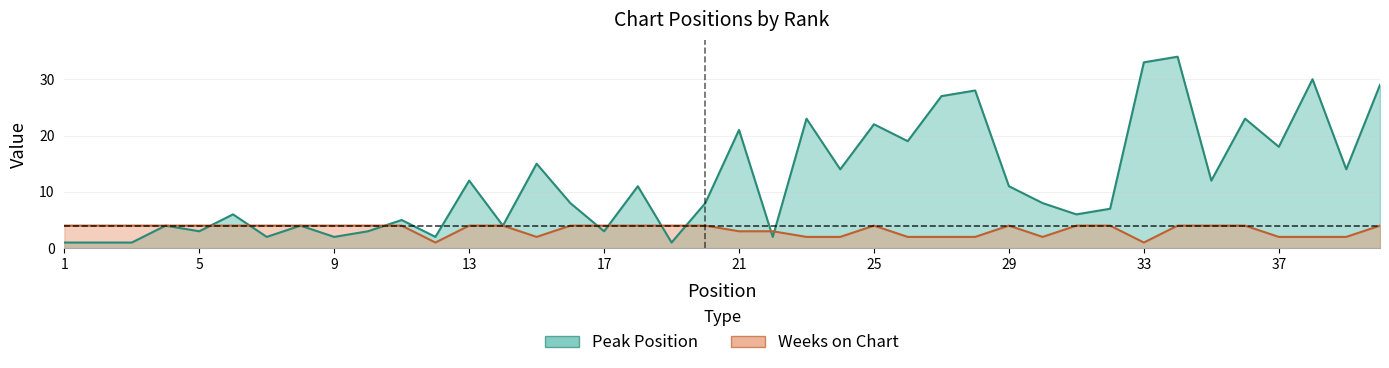

True or false: Weeks on Chart and Peak Position cross at least once.

True